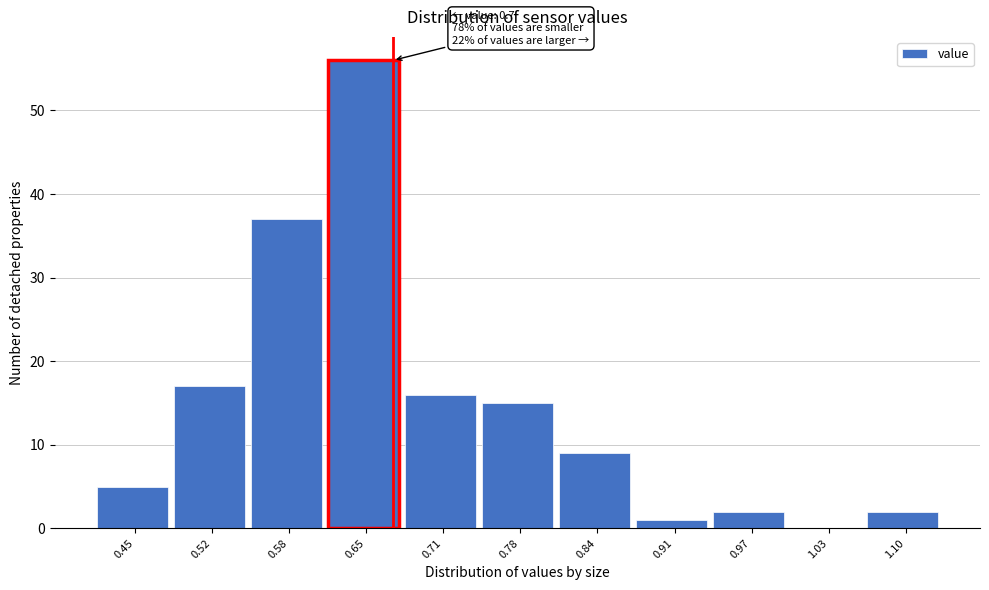

Reading left to right, transcribe all the data shown in this chart.

0.45=5	0.52=17	0.58=37	0.65=56	0.71=16	0.78=15	0.84=9	0.91=1	0.97=2	1.03=0	1.10=2